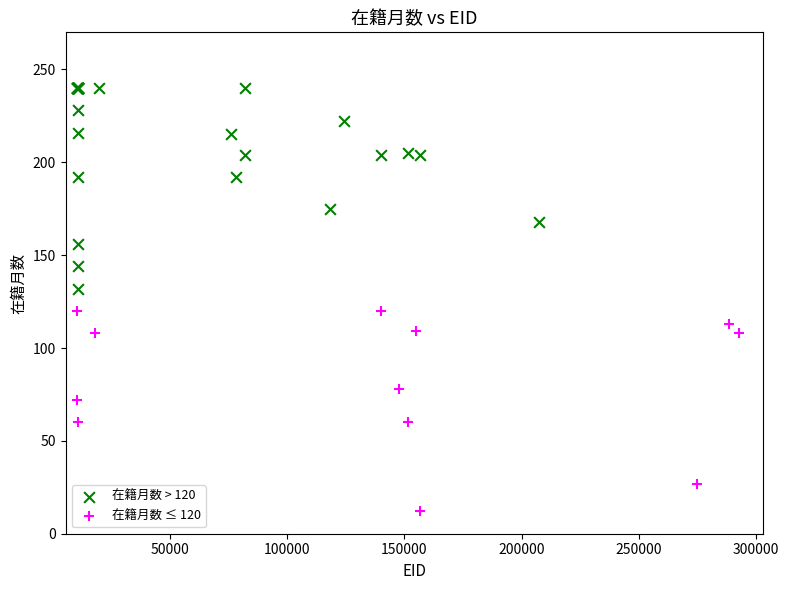

Which series reaches the maximum Y coordinate?

在籍月数 > 120